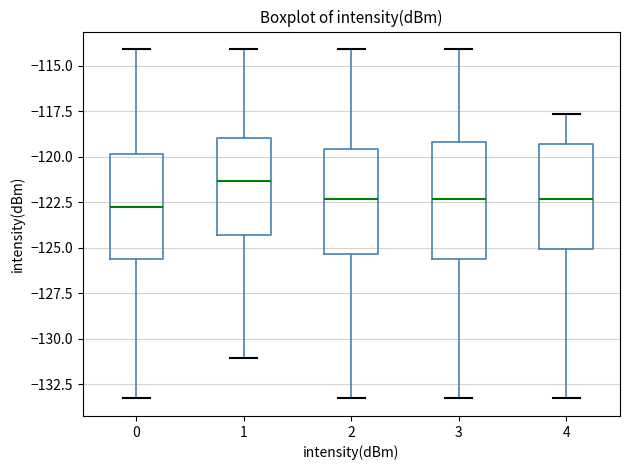

Reading left to right, read every box against the y-axis: the position of its median line, the range the box covers, and the ends of its whiskers. The values are not printed on the chart, so give them approximately, as read against the axis.

0: median -123.0, box -125.5 to -120.0, whiskers -133.5 to -114.0
1: median -121.5, box -124.5 to -119.0, whiskers -131.0 to -114.0
2: median -122.5, box -125.5 to -119.5, whiskers -133.5 to -114.0
3: median -122.5, box -125.5 to -119.0, whiskers -133.5 to -114.0
4: median -122.5, box -125.0 to -119.5, whiskers -133.5 to -117.5